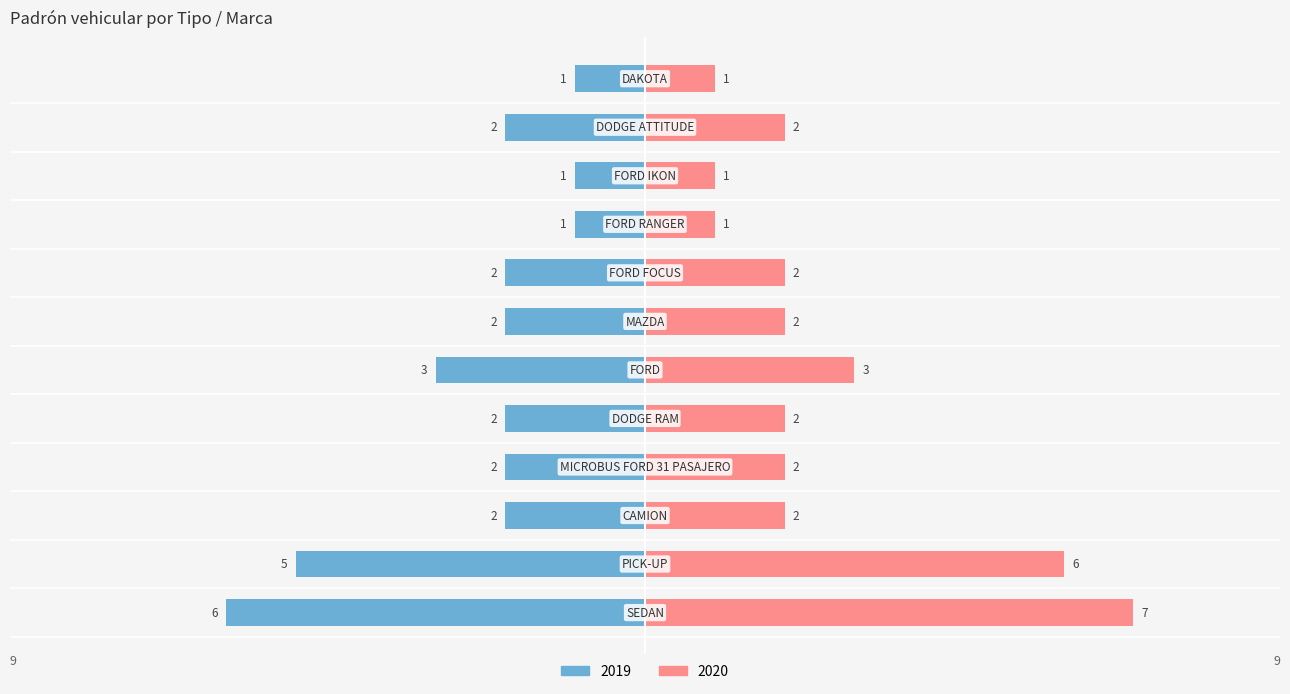

What is the label of the 6th bar from the right?

MAZDA